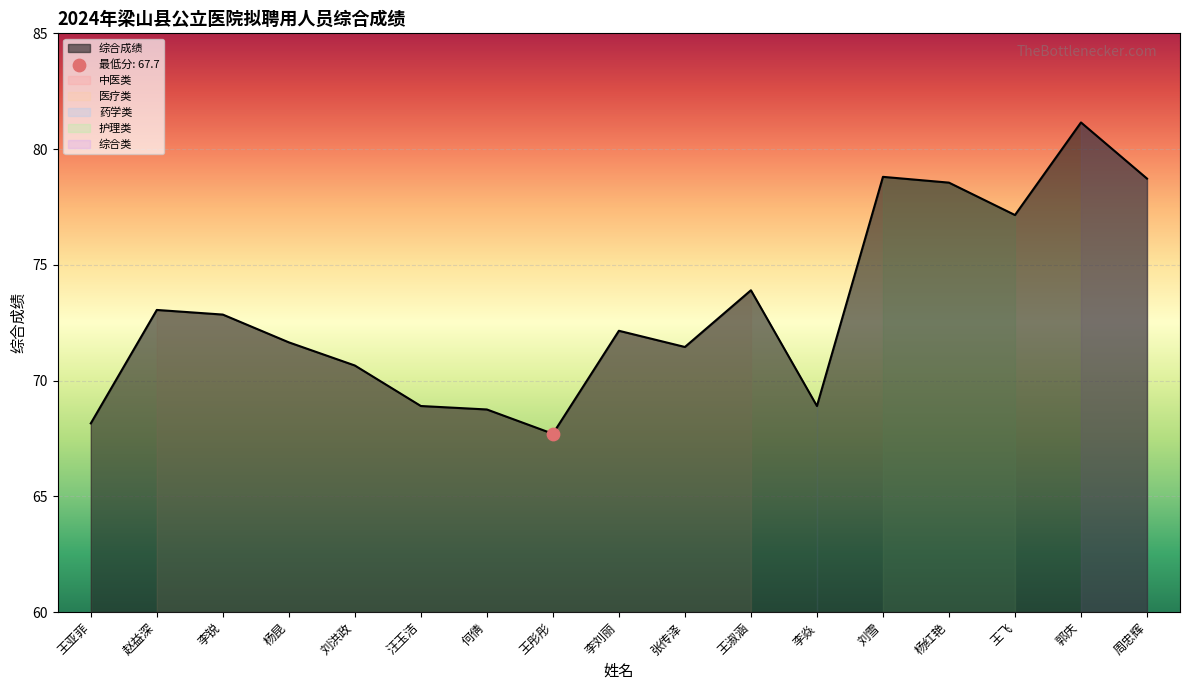

Which has a higher value, 李焱 or 王淑涵?

王淑涵